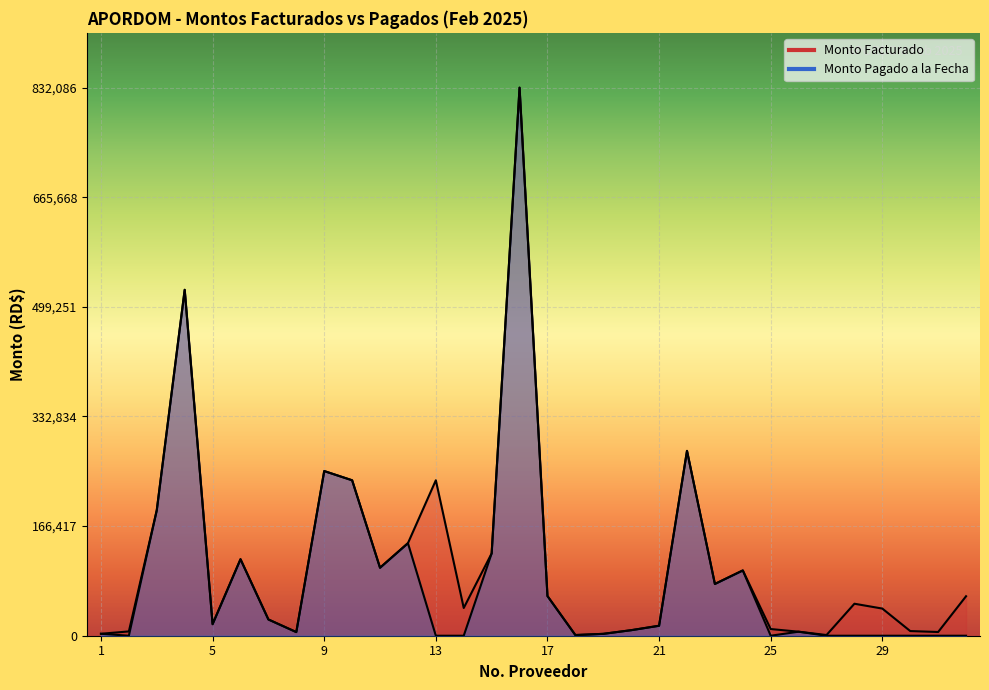

How many values in the Monto Facturado series are below 48567?

16